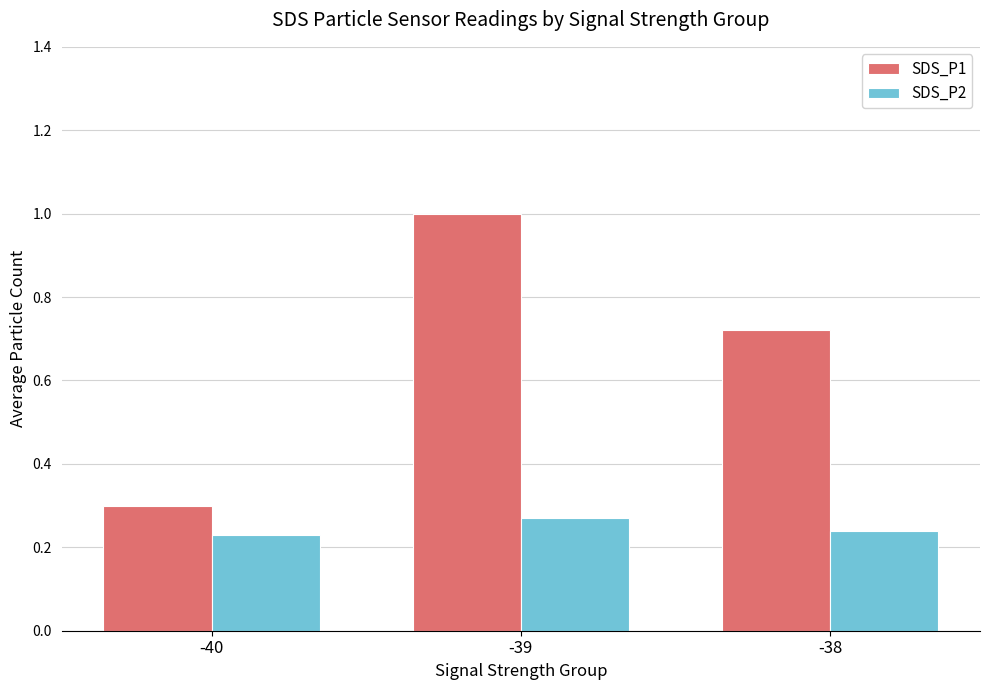

At which label does SDS_P1 reach its minimum?

-40